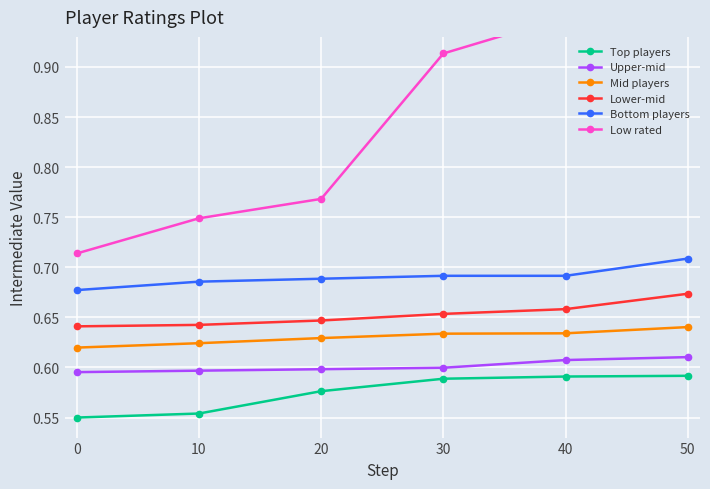

Which label corresponds to the largest value in the chart?

40